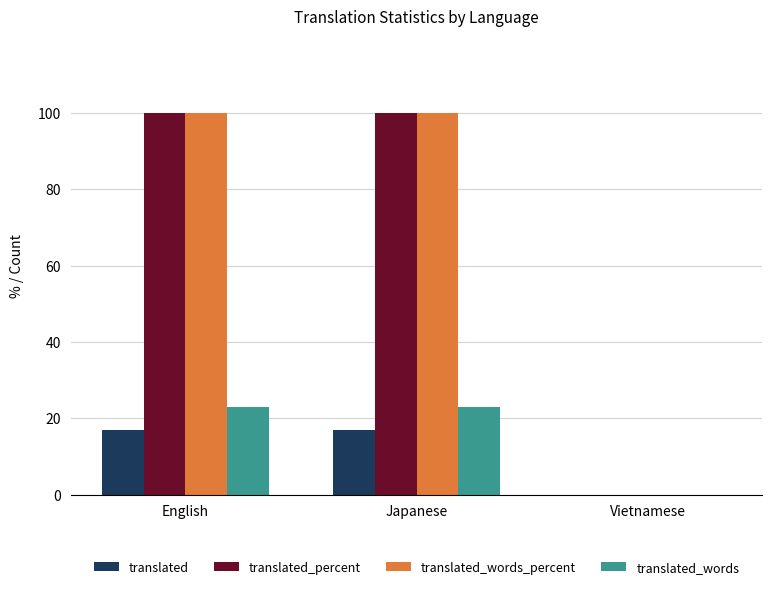

Count the translated_words values in the range 0 to 23.

3